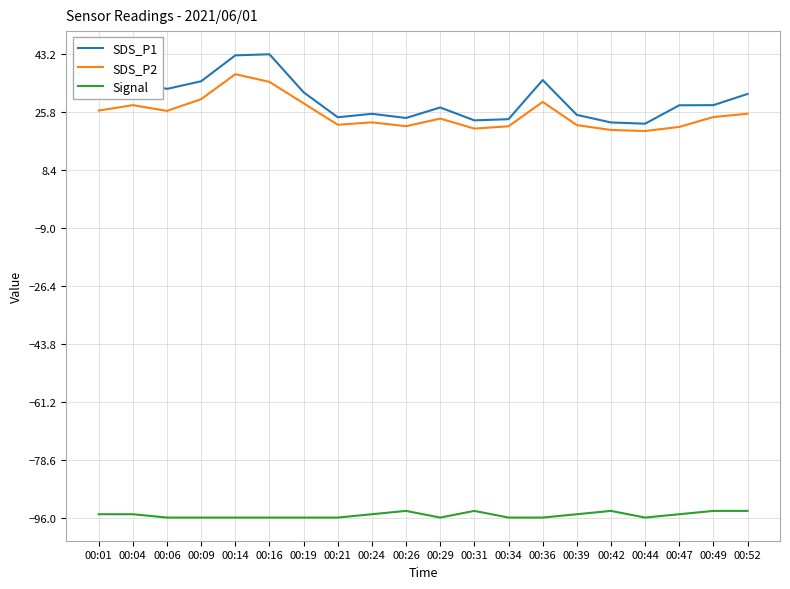

What is the sum of the Signal values at 00:47 and 00:16?

-191.0